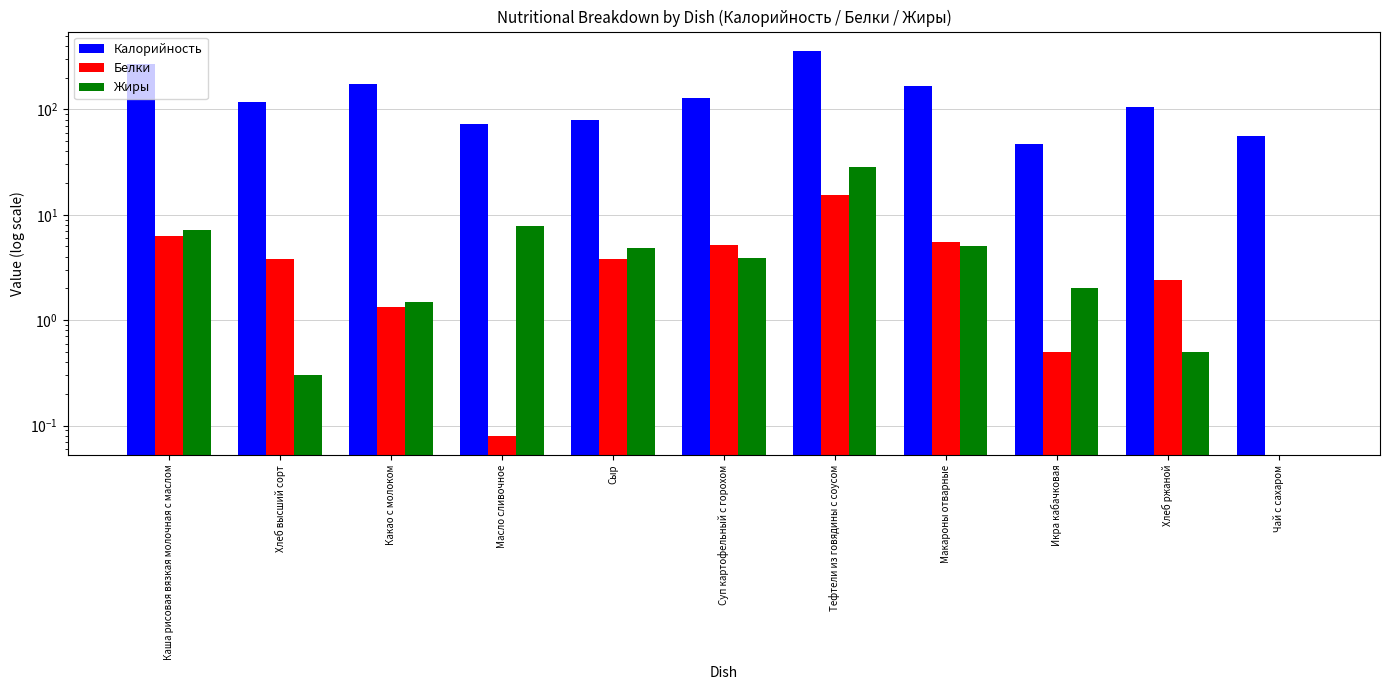

How many values in Белки are above zero?

10